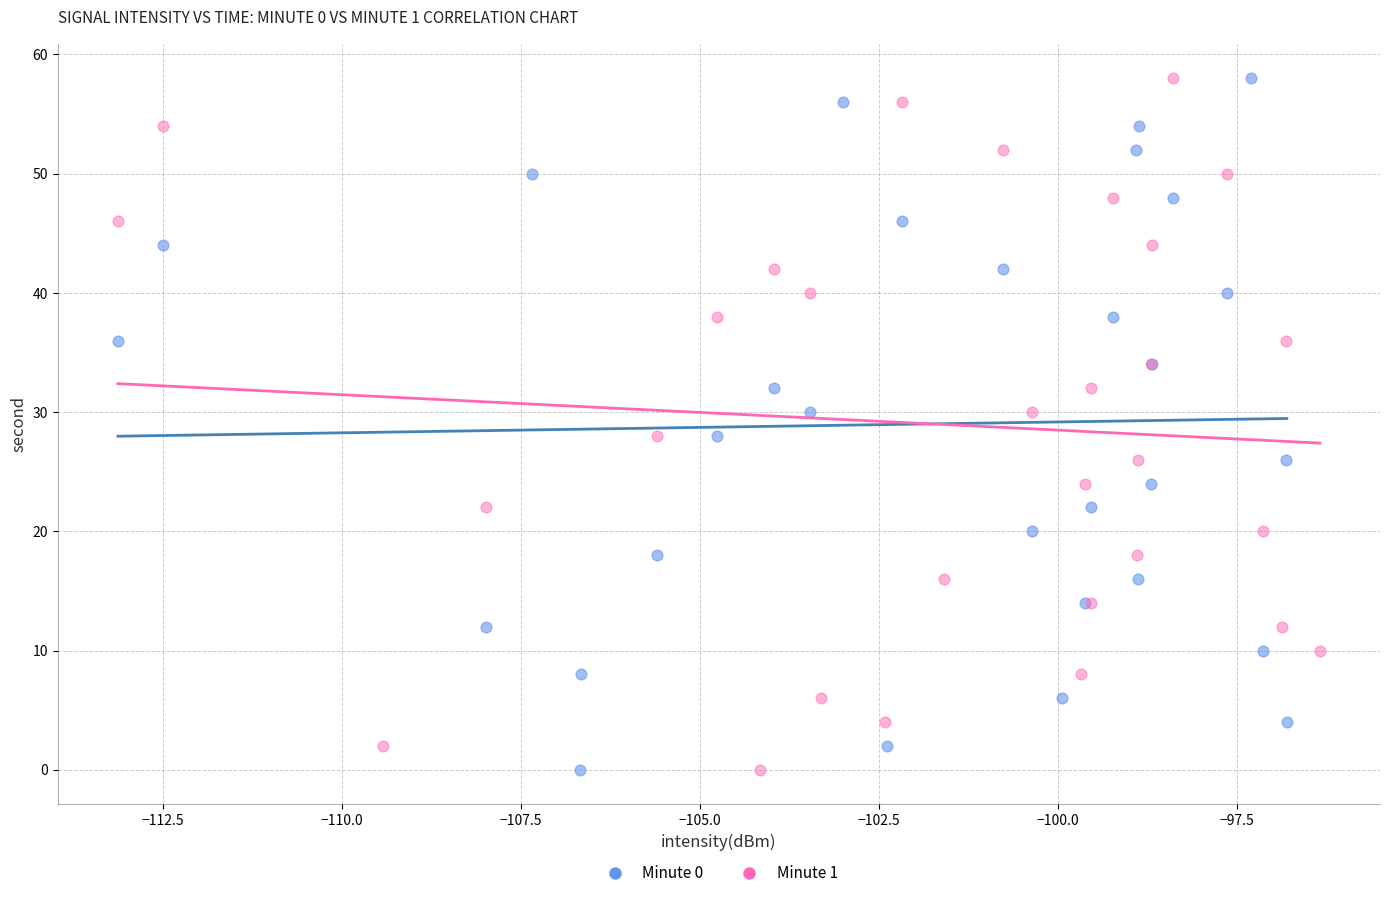

What are all the series names shown in the legend?

Minute 0, Minute 1